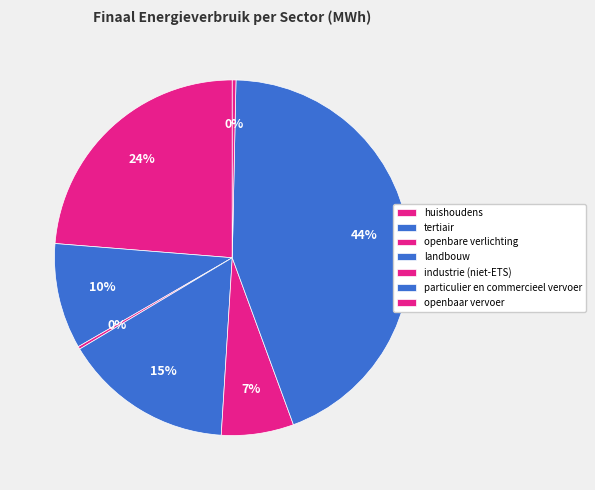

What is the total percentage of particulier en commercieel vervoer and industrie (niet-ETS)?

50.7%